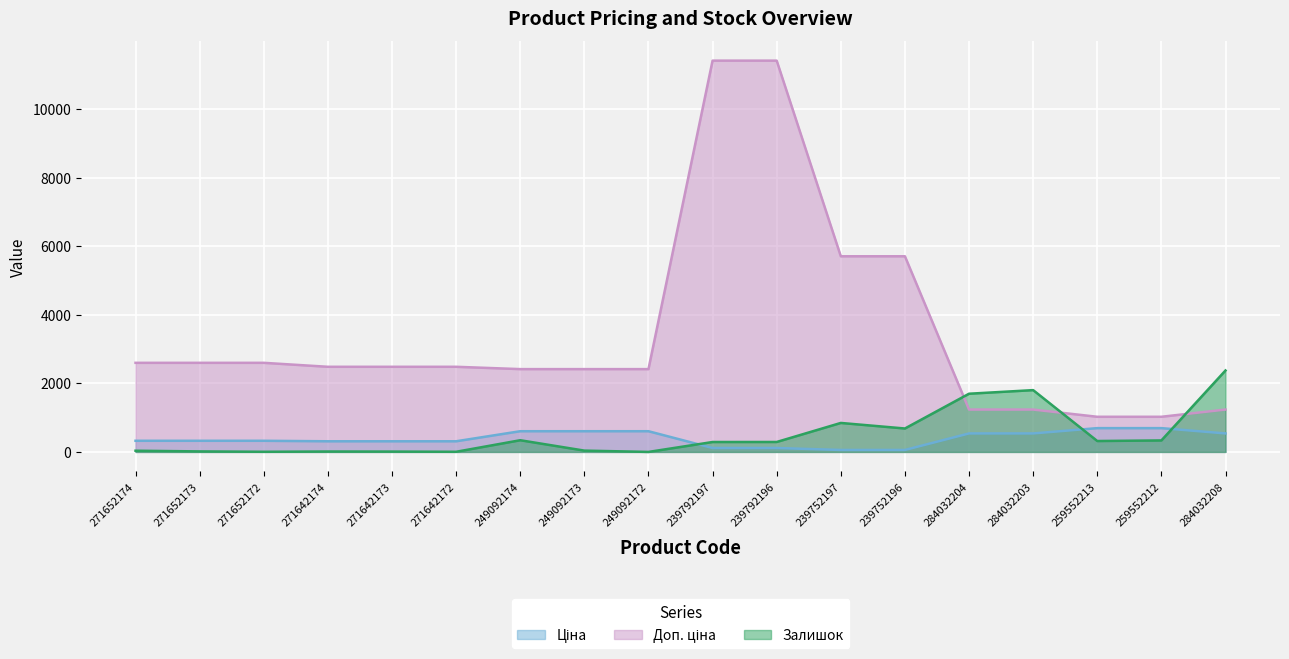

What is the value of the Ціна point at the 10th from the left?

114.1